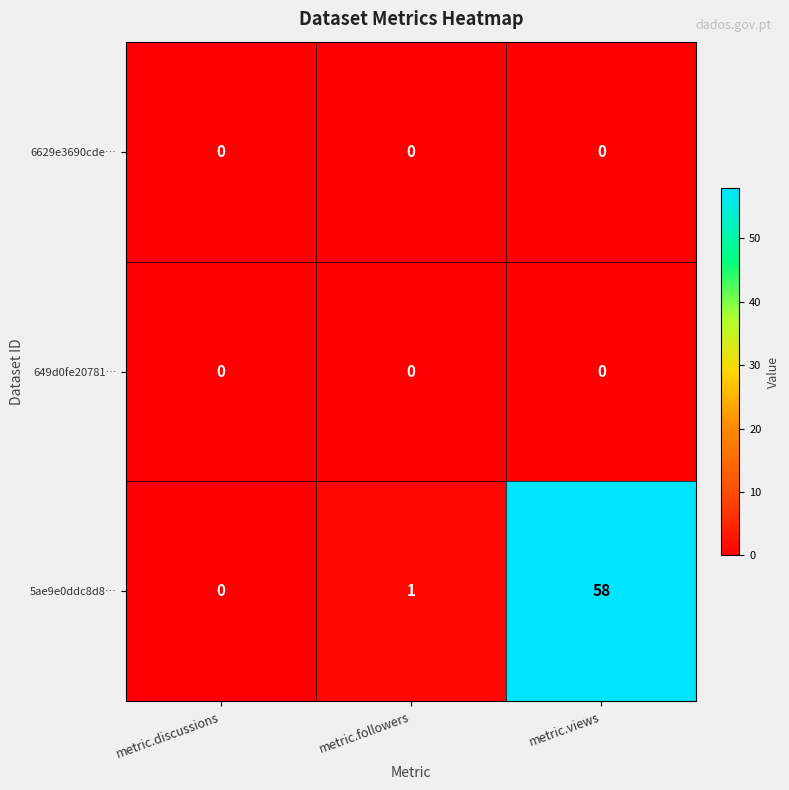

Which series changed the most between metric.discussions and metric.views?

5ae9e0ddc8d8…